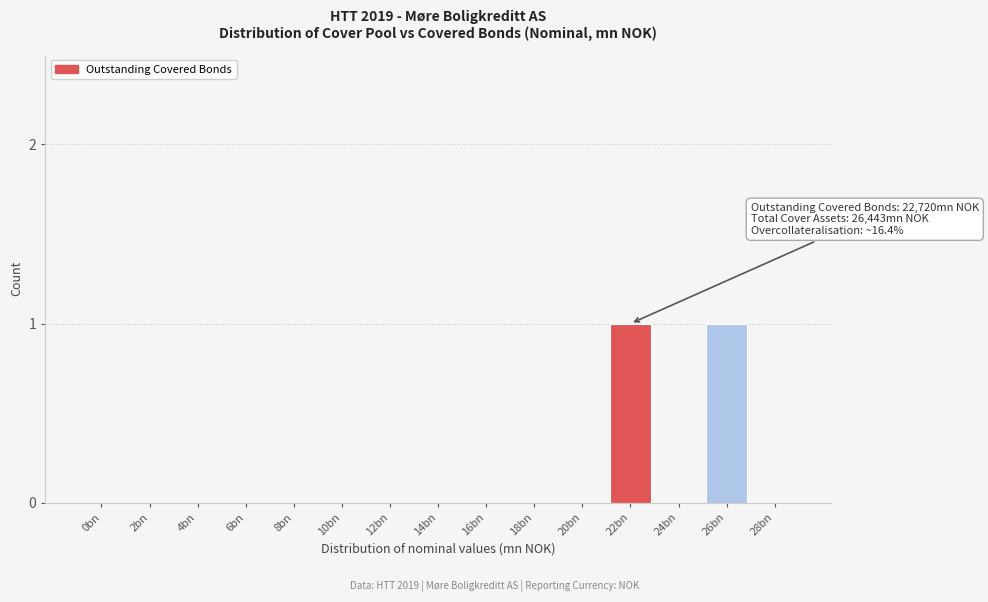

Reading right to left, extract all data points from this chart.

28bn=0	26bn=1	24bn=0	22bn=1	20bn=0	18bn=0	16bn=0	14bn=0	12bn=0	10bn=0	8bn=0	6bn=0	4bn=0	2bn=0	0bn=0